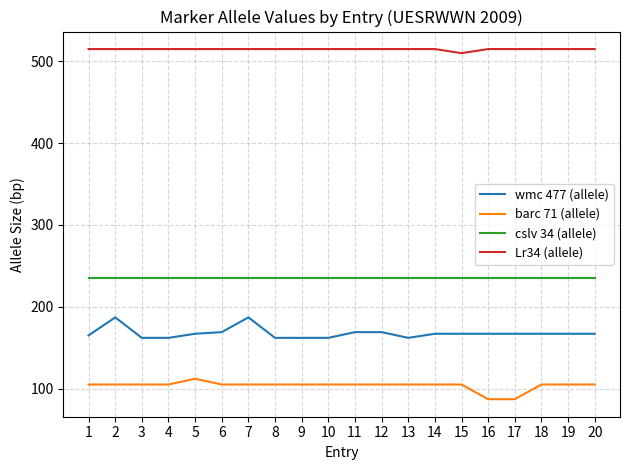

True or false: cslv 34 (allele) and Lr34 (allele) intersect in this chart.

False